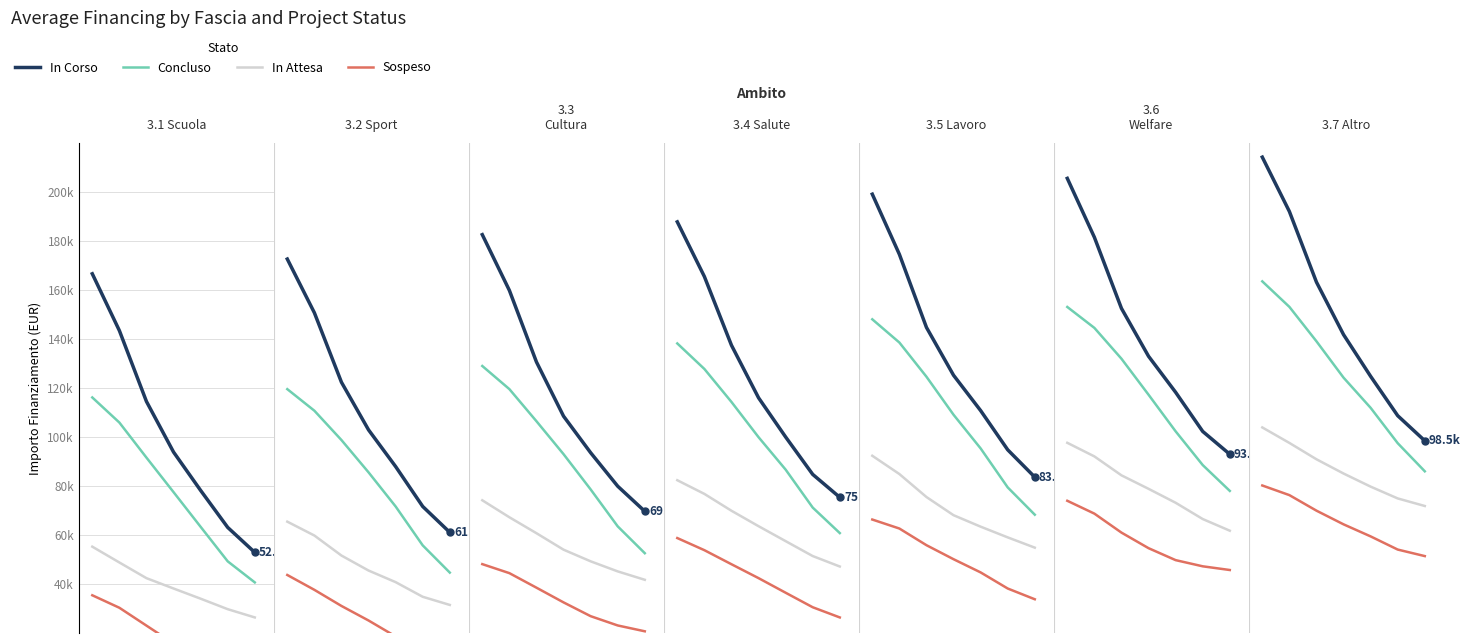

True or false: In Attesa has a value of 69363.7 at 0.

False